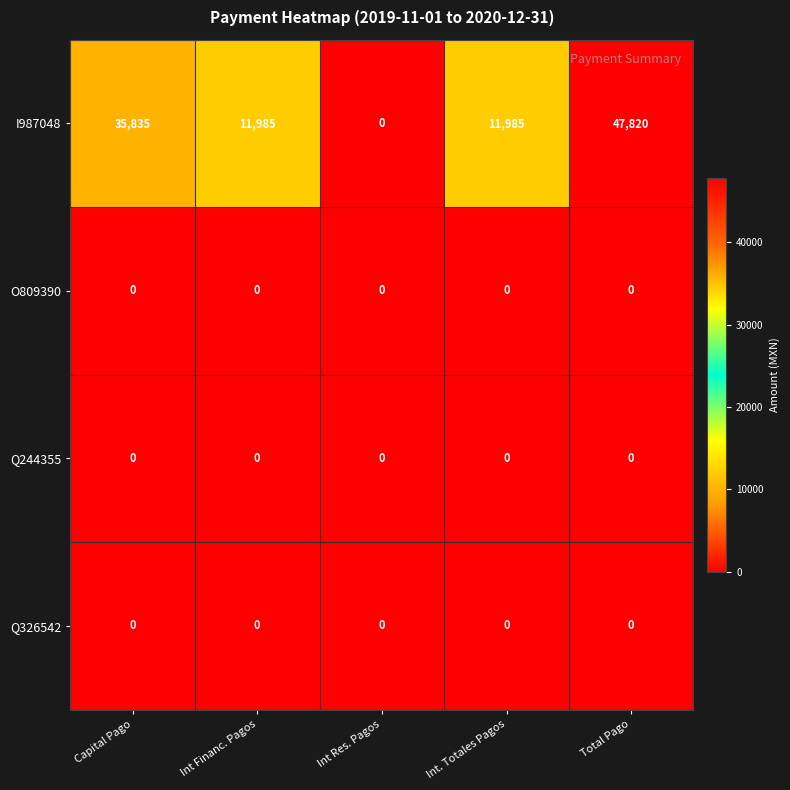

Count the number of categories in the chart.

5